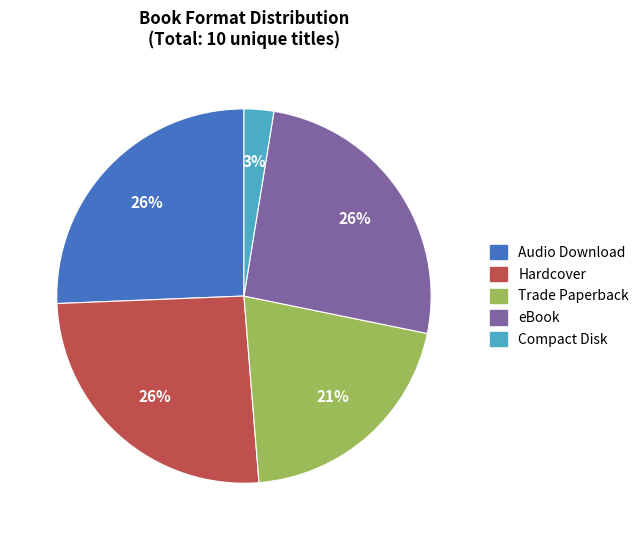

To the nearest percent, what portion does Compact Disk represent?

3%